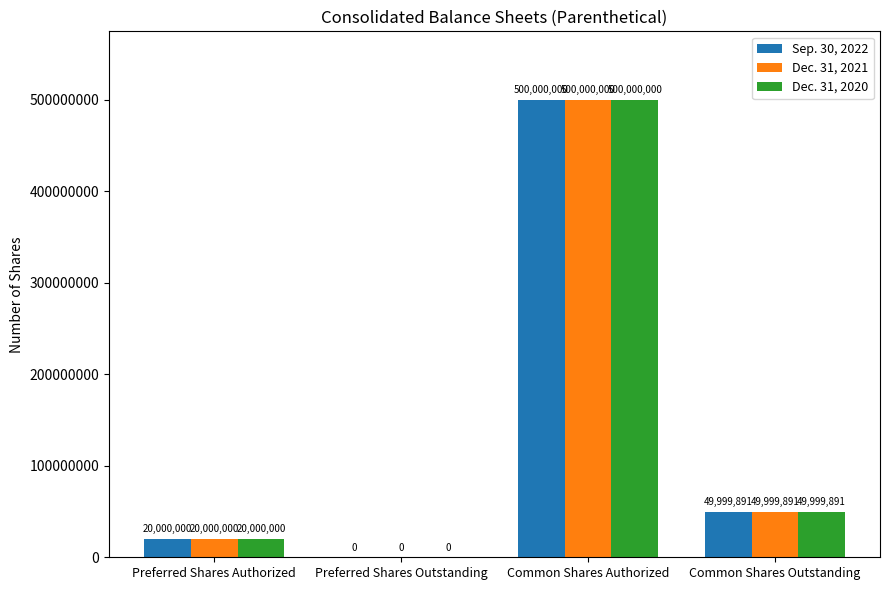

At which label does Dec. 31, 2020 first exceed 49999891?

Common Shares Authorized